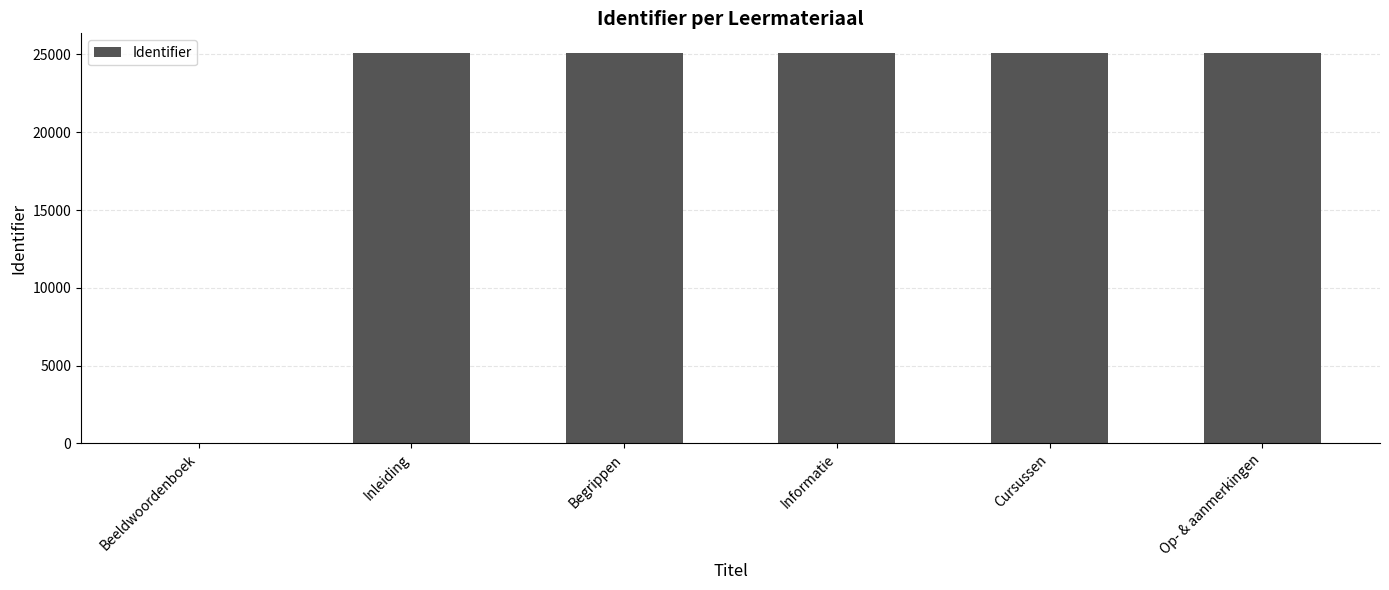

Which has a higher value, Cursussen or Beeldwoordenboek?

Cursussen